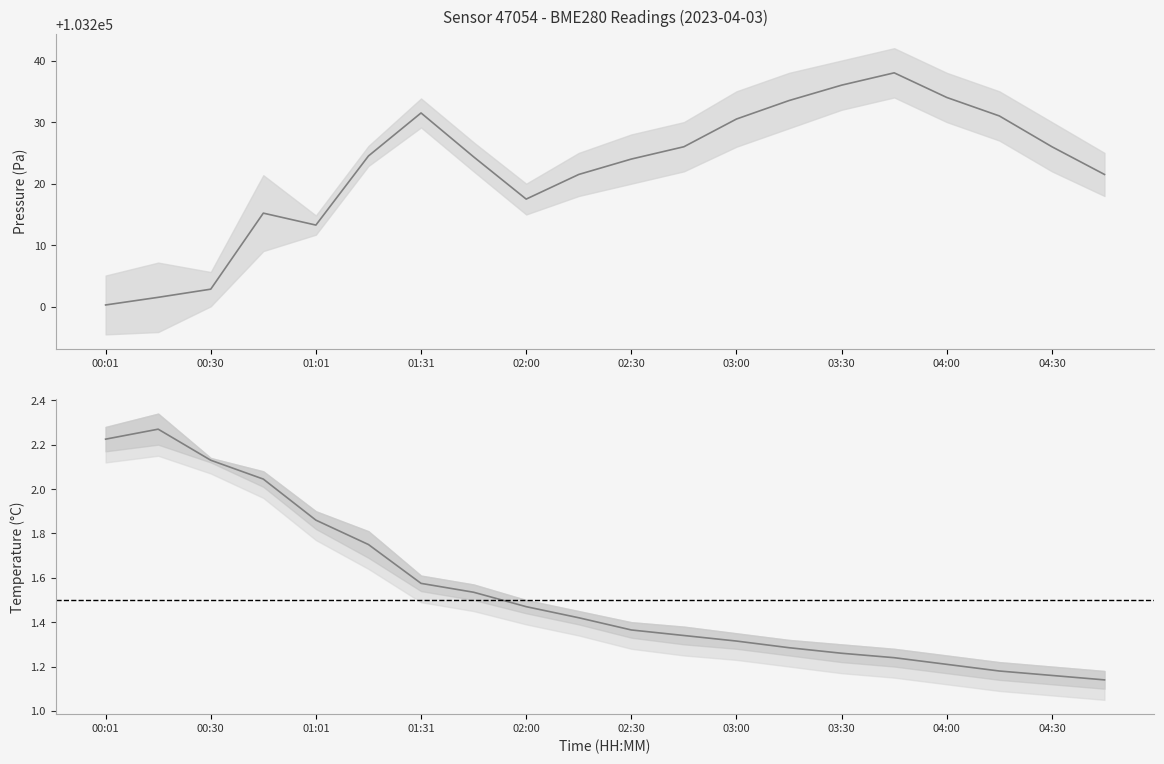

Rank the series by their average value, from lowest to highest.

temperature, pressure